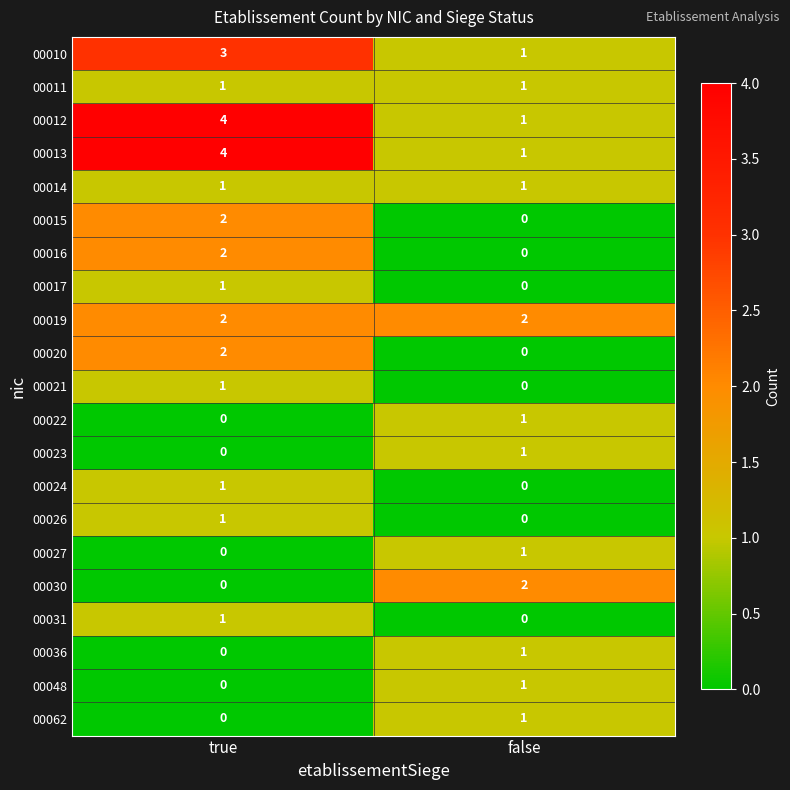

List the labels in order of 00062 value, largest first.

false, true